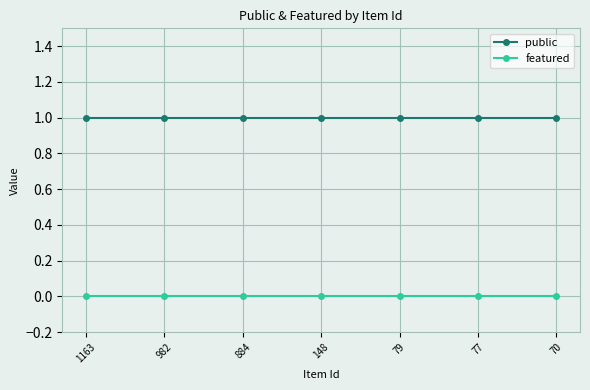

Is the value of public at 884 greater than the value of featured at 77?

Yes